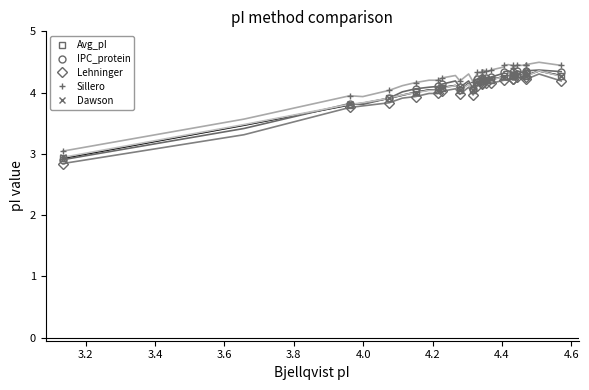

What are all the series names shown in the legend?

Avg_pI, IPC_protein, Lehninger, Sillero, Dawson